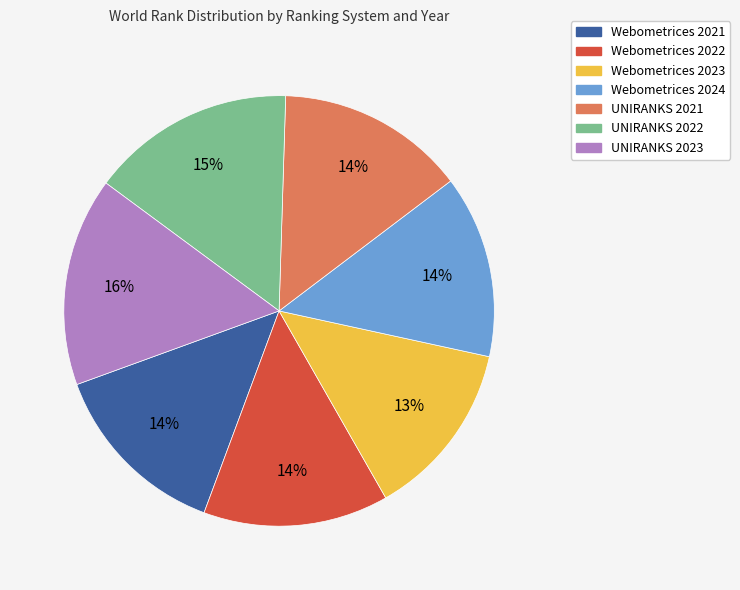

The Webometrices 2024 slice represents 14% of the pie. True or false?

True